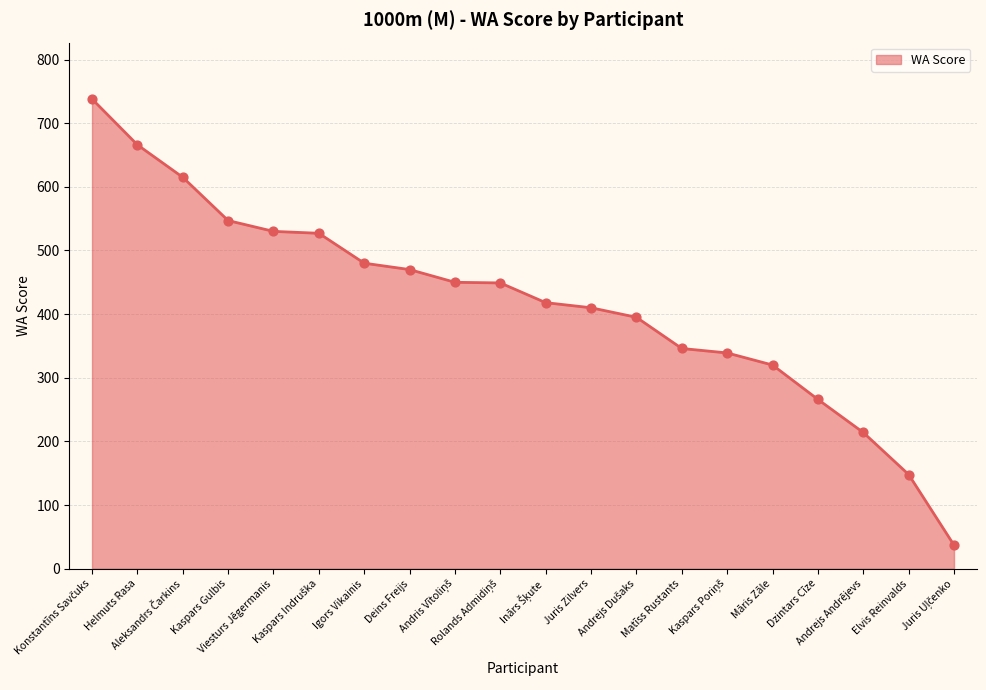

What is the maximum value shown in the chart?

738